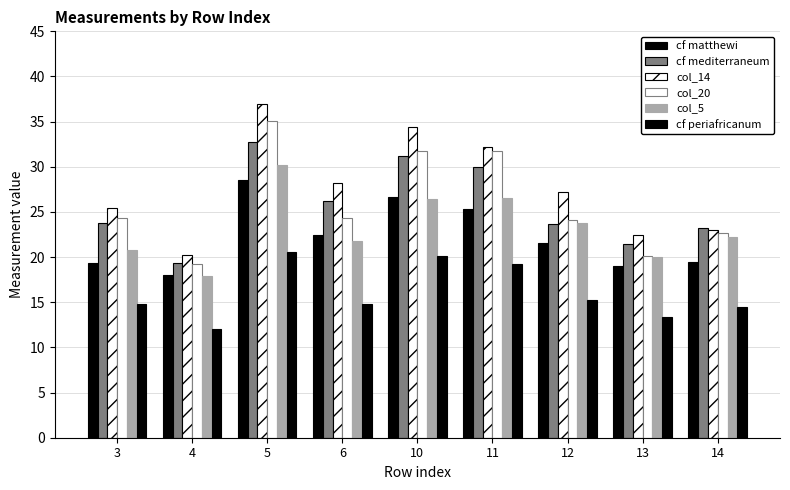

Reading left to right, transcribe all the data shown in this chart.

cf matthewi: 19.3	18.0	28.5	22.5	26.7	25.3	21.6	19.0	19.5
cf mediterraneum: 23.8	19.3	32.8	26.2	31.2	30.0	23.7	21.5	23.2
col_14: 25.4	20.2	36.9	28.2	34.4	32.2	27.2	22.4	23.0
col_20: 24.3	19.2	35.1	24.3	31.7	31.8	24.1	20.1	22.7
col_5: 20.8	17.9	30.2	21.8	26.4	26.5	23.8	20.0	22.2
cf periafricanum: 14.8	12.0	20.6	14.8	20.1	19.2	15.2	13.4	14.5